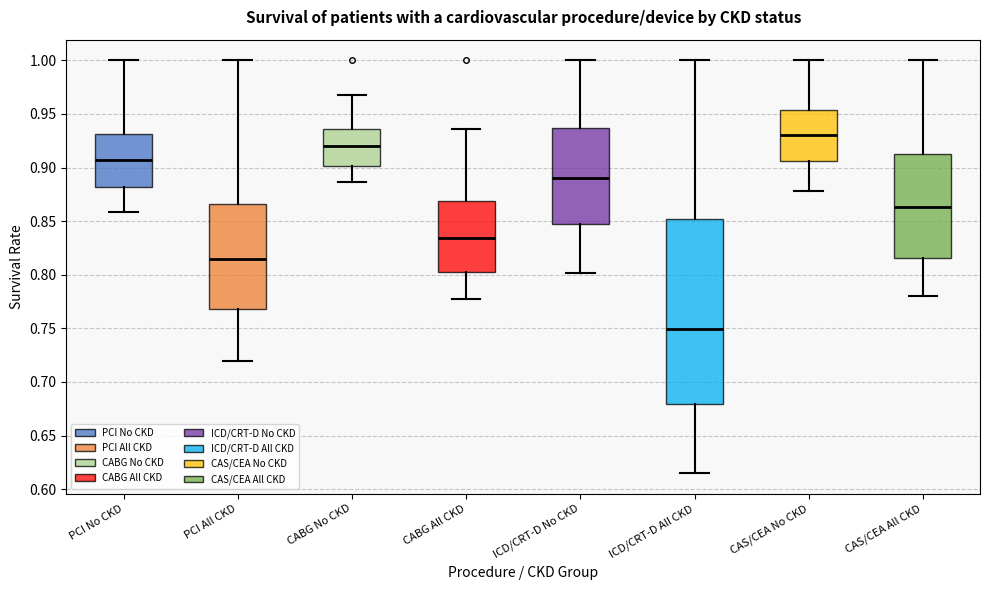

Comparing the boxes themselves (not the whiskers), which one is the tallest?

ICD/CRT-D All CKD